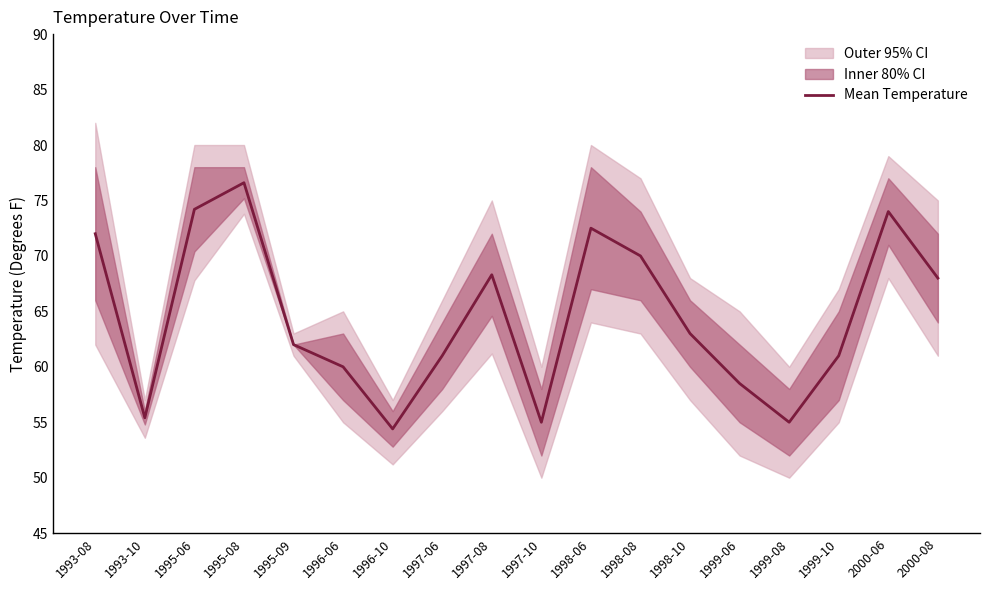

At which category does the chart reach its peak across all series?

1995-08